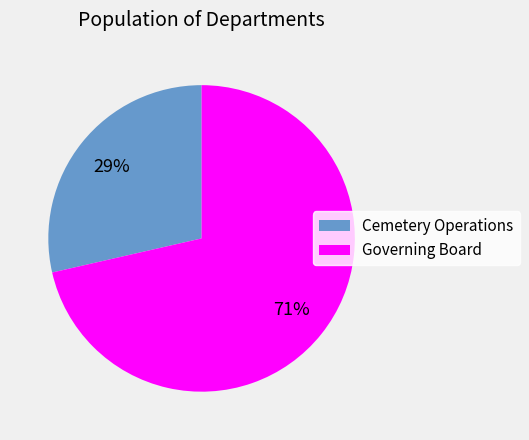

The Cemetery Operations slice represents 19% of the pie. True or false?

False